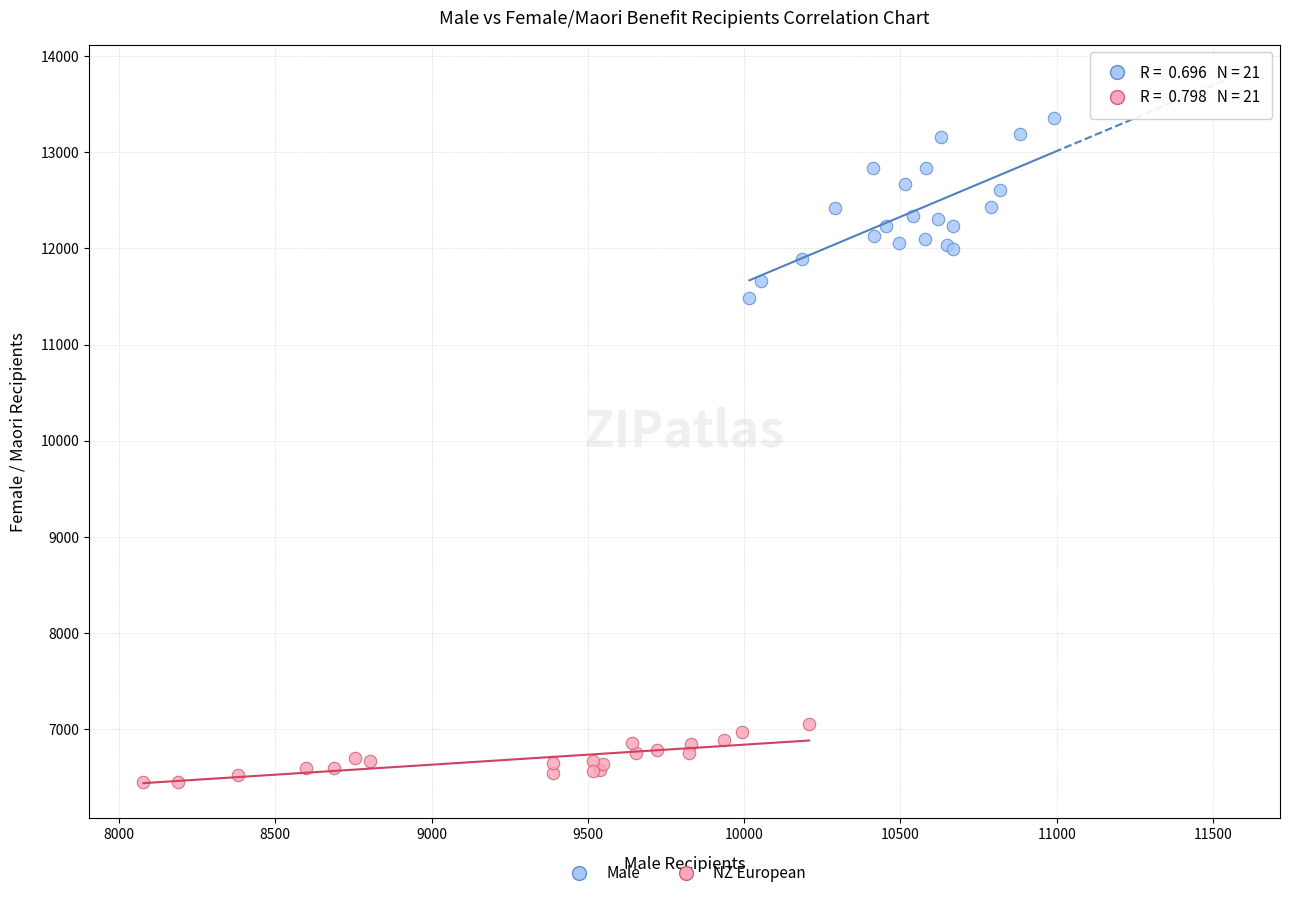

Which series reaches the maximum Y coordinate?

Male